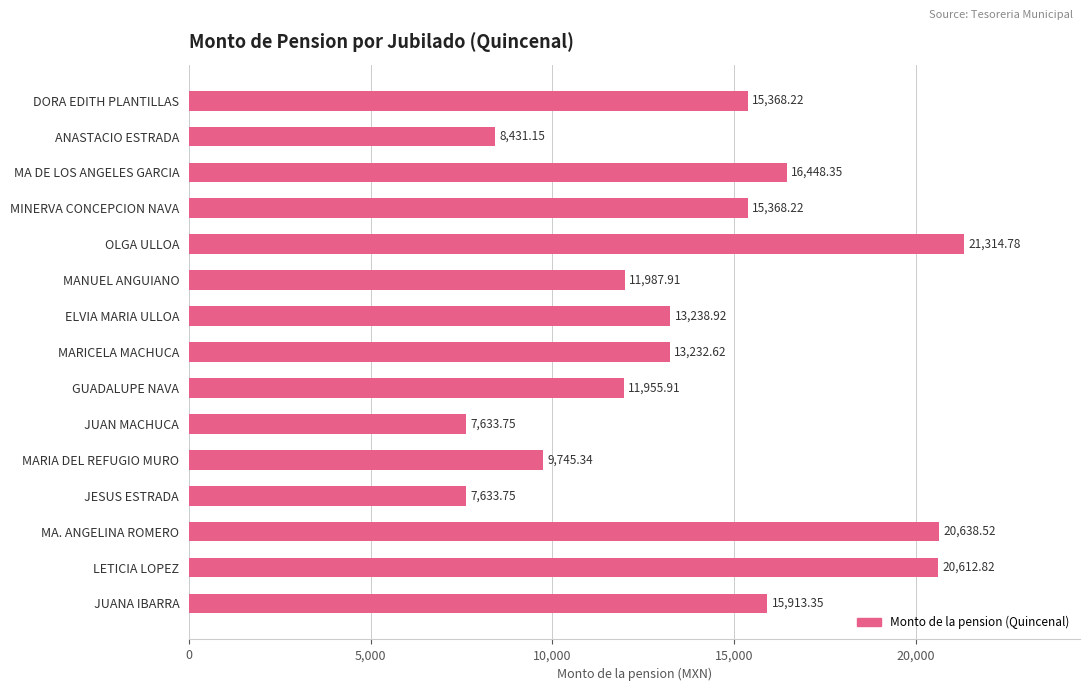

What is the difference between the values at LETICIA LOPEZ and DORA EDITH PLANTILLAS?

5244.6